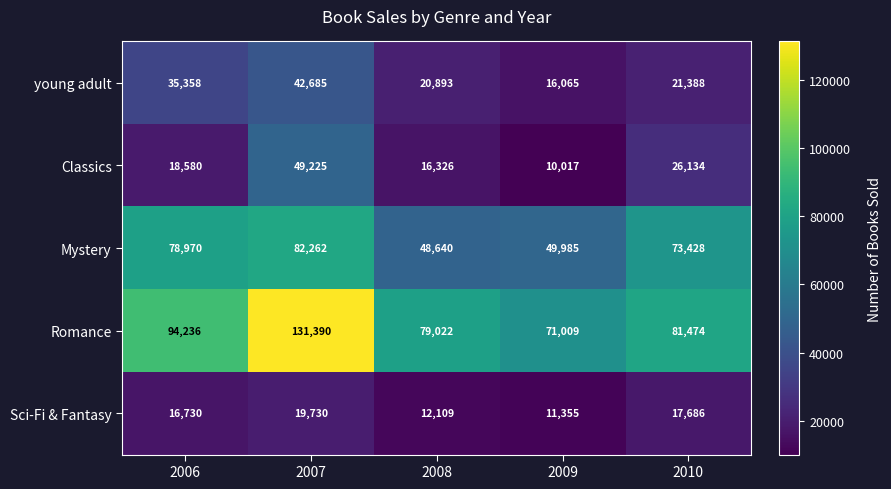

What is the sum of all Classics values?

120282